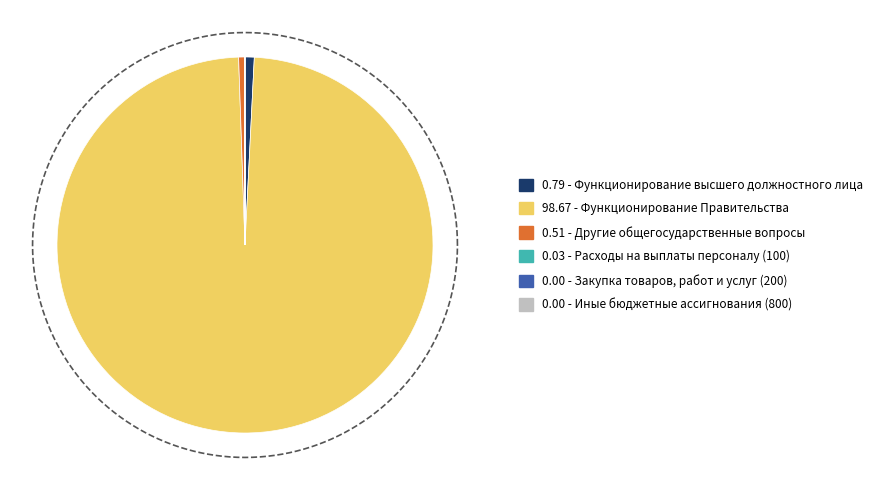

Is there any slice that represents more than half of the pie?

Yes